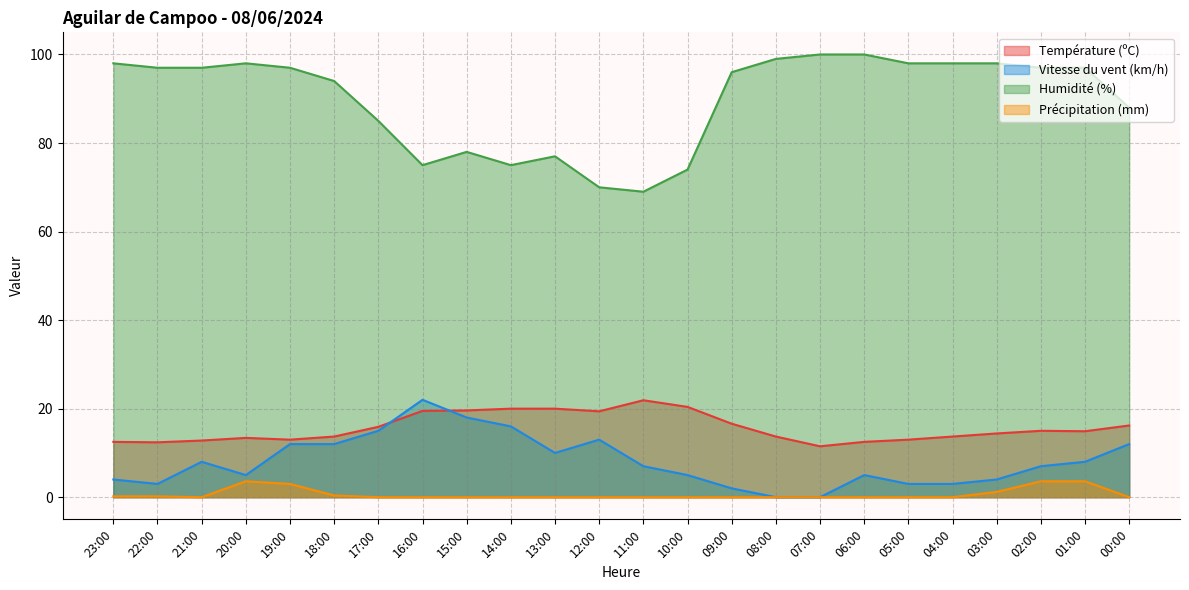

What is the total value across all series at 02:00?

122.6